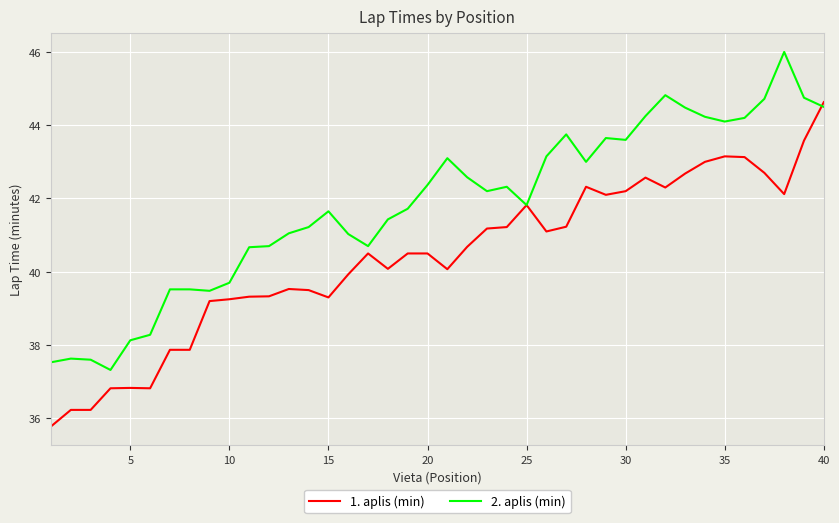

List the series in order of their peak value, highest first.

2. aplis (min), 1. aplis (min)